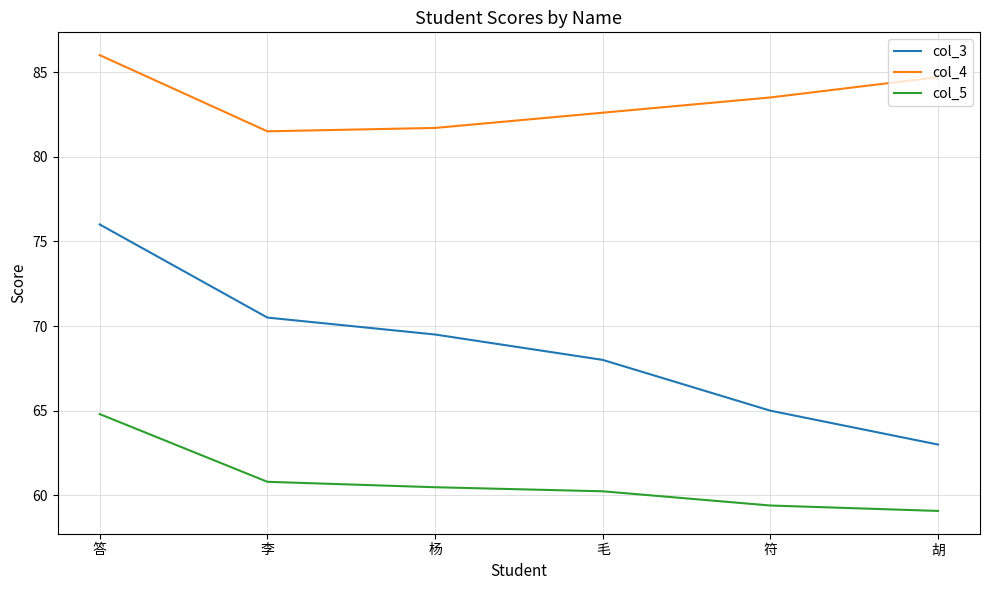

What is the difference between the maximum and minimum values in the col_4 series?

4.5